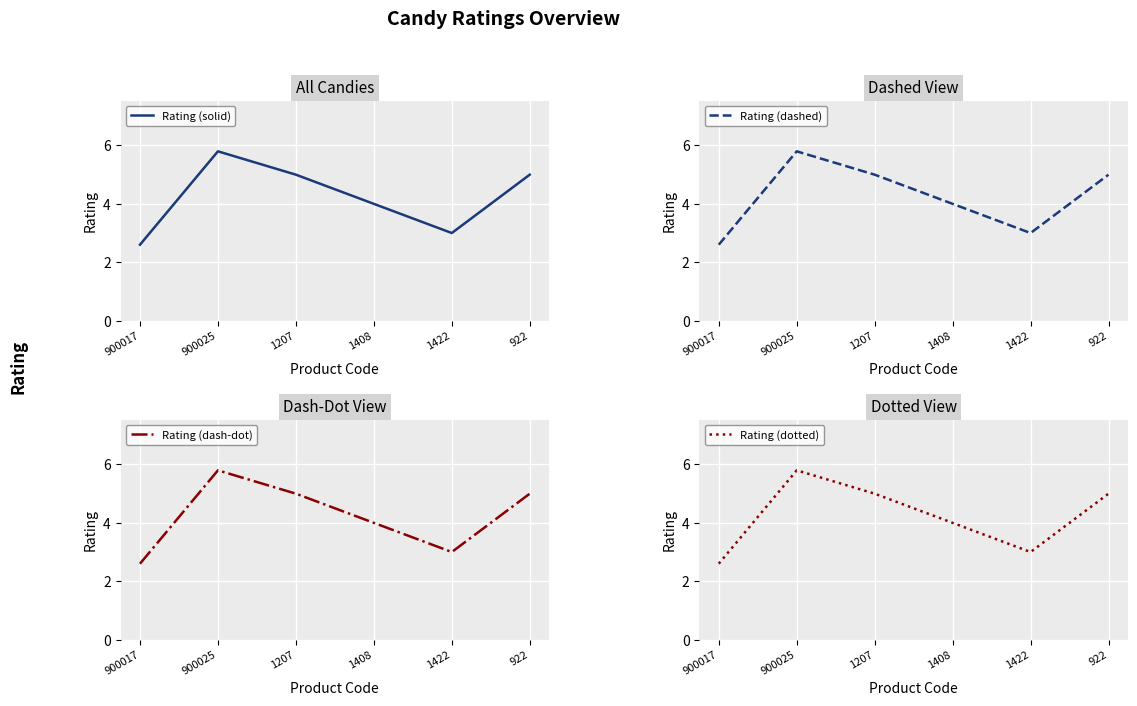

Which has a higher value, 1207 or 1408?

1207